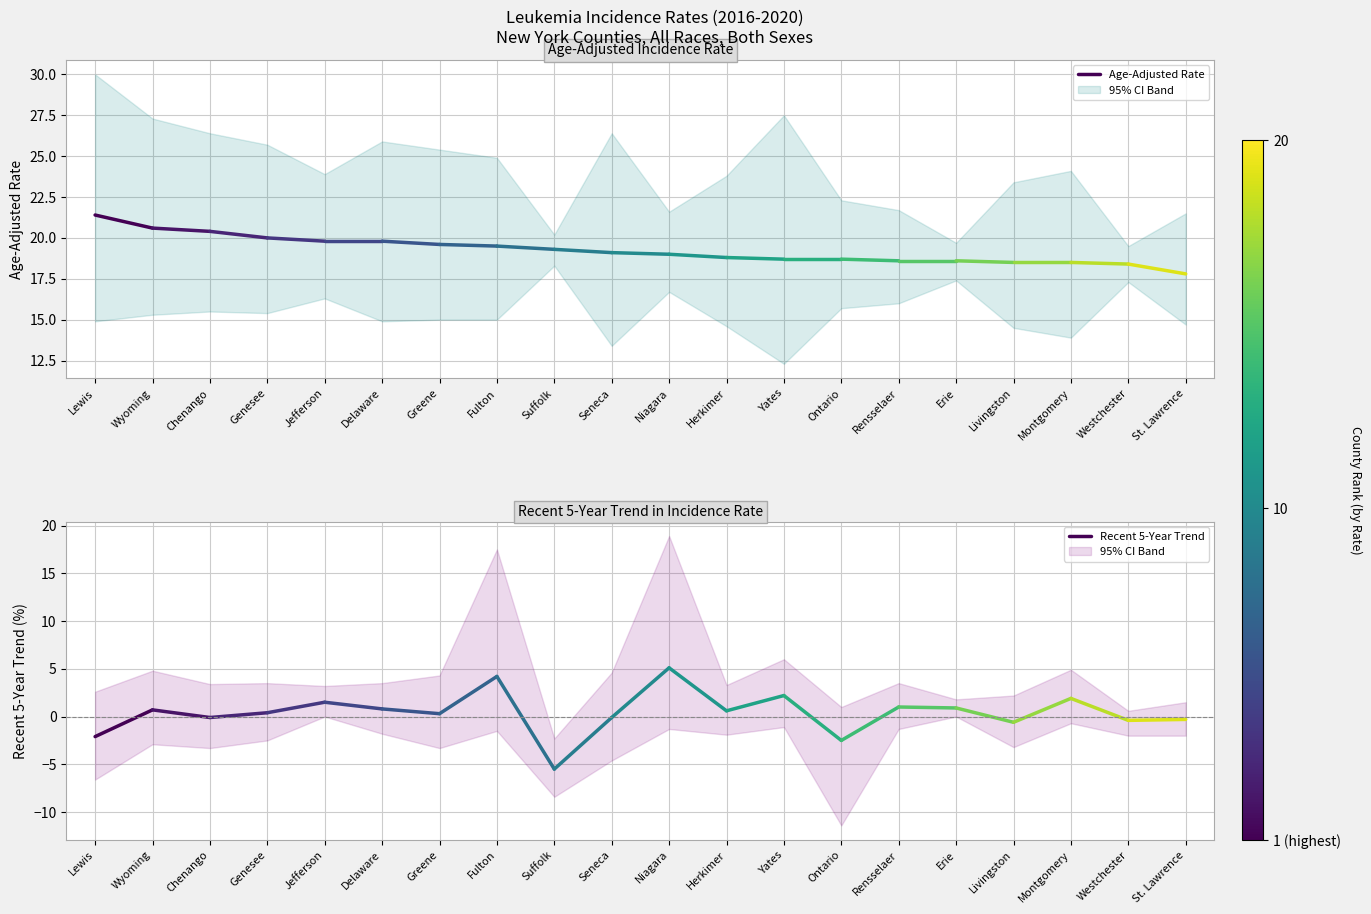

What is the sum of all Recent 5-Year Trend values?

-1.4